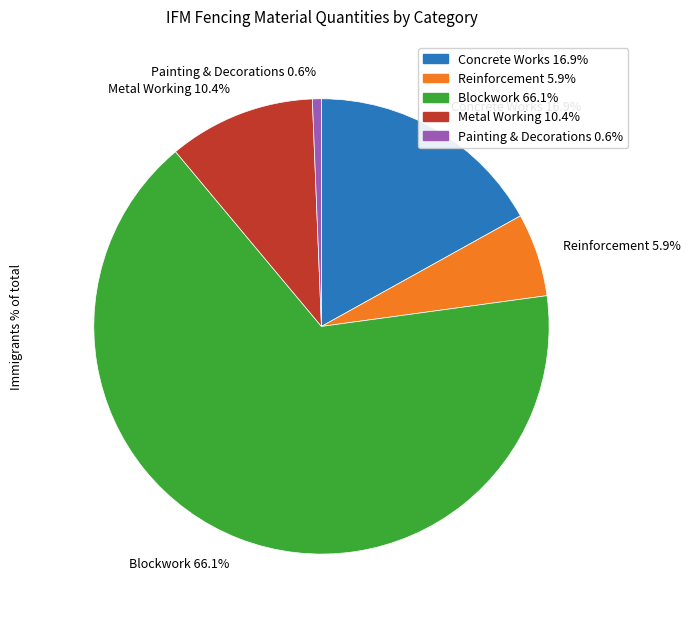

What is the largest slice in the pie chart?

Blockwork 66.1%